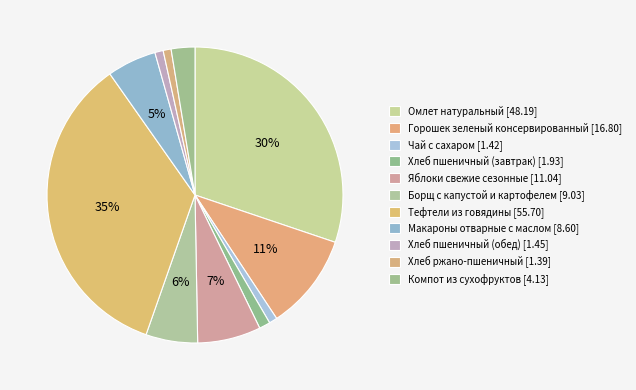

How many segments does this pie chart have?

11